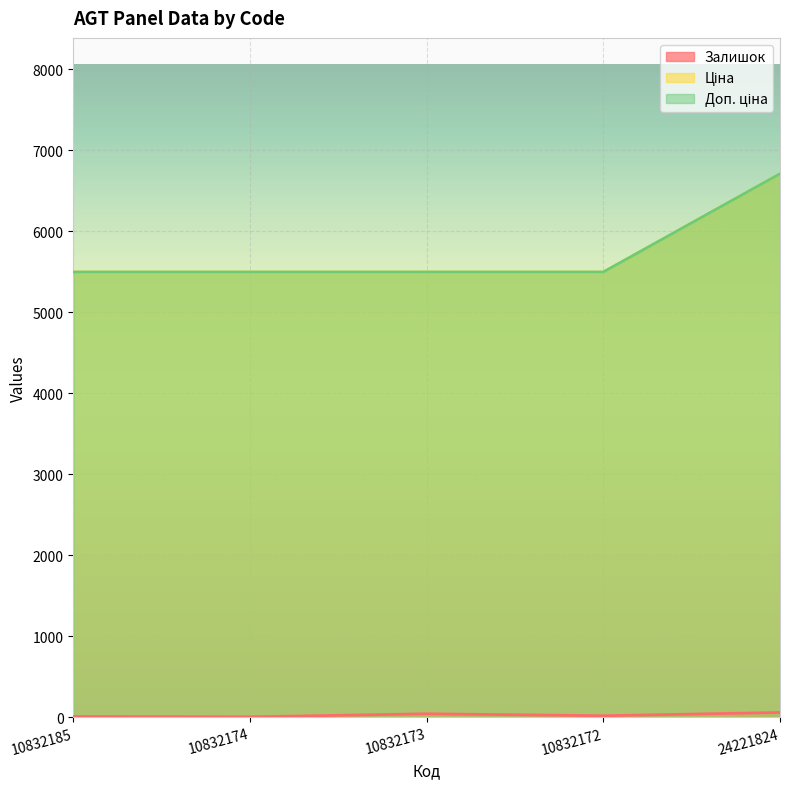

Reading left to right, what are all the values shown in this chart?

Залишок: 10832185=8.0	10832174=4.0	10832173=42.0	10832172=18.0	24221824=58.0
Ціна: 10832185=5497.3	10832174=5497.3	10832173=5497.3	10832172=5497.3	24221824=6710.2
Доп. ціна: 10832185=5497.3	10832174=5497.3	10832173=5497.3	10832172=5497.3	24221824=6710.2